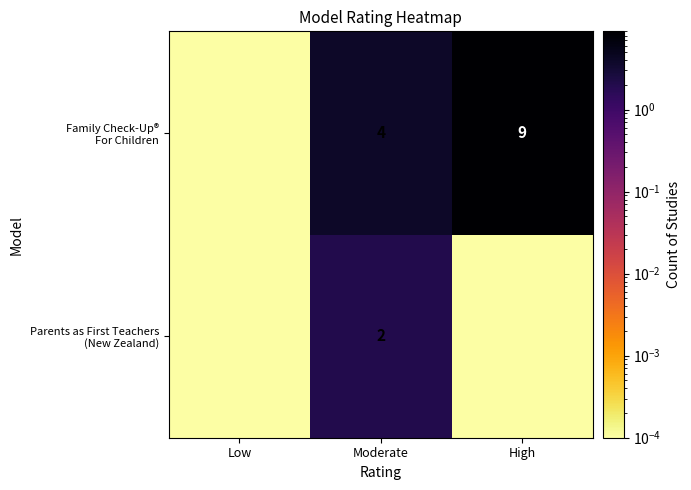

The Parents as First Teachers (New Zealand) series shows 0.0 at High. True or false?

True